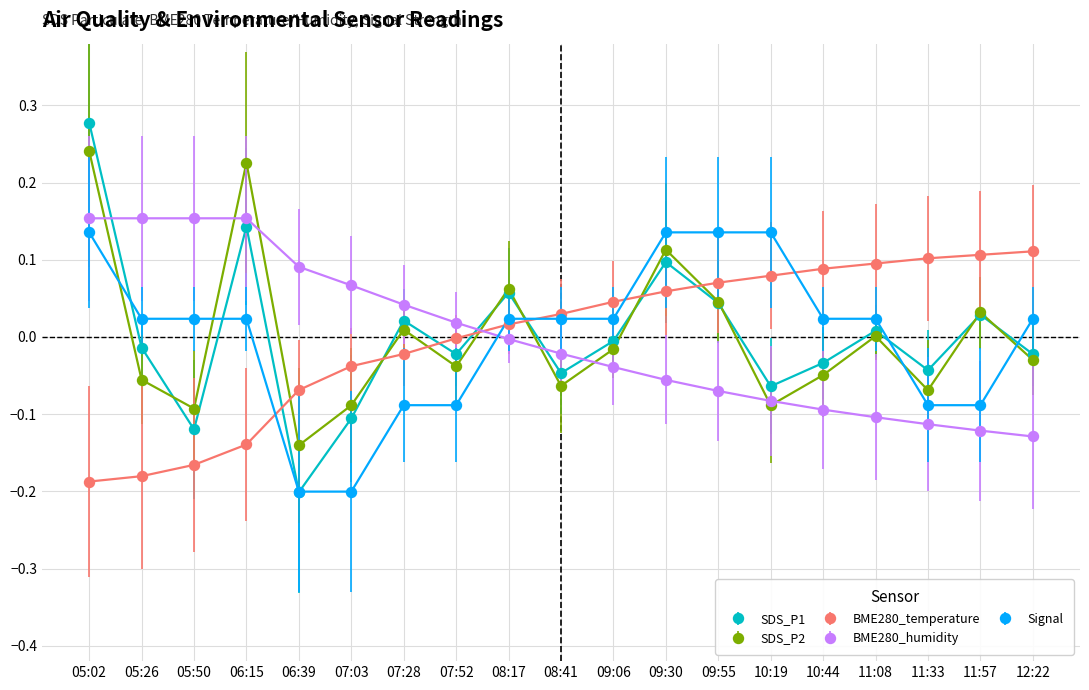

How many distinct data groups are displayed?

5